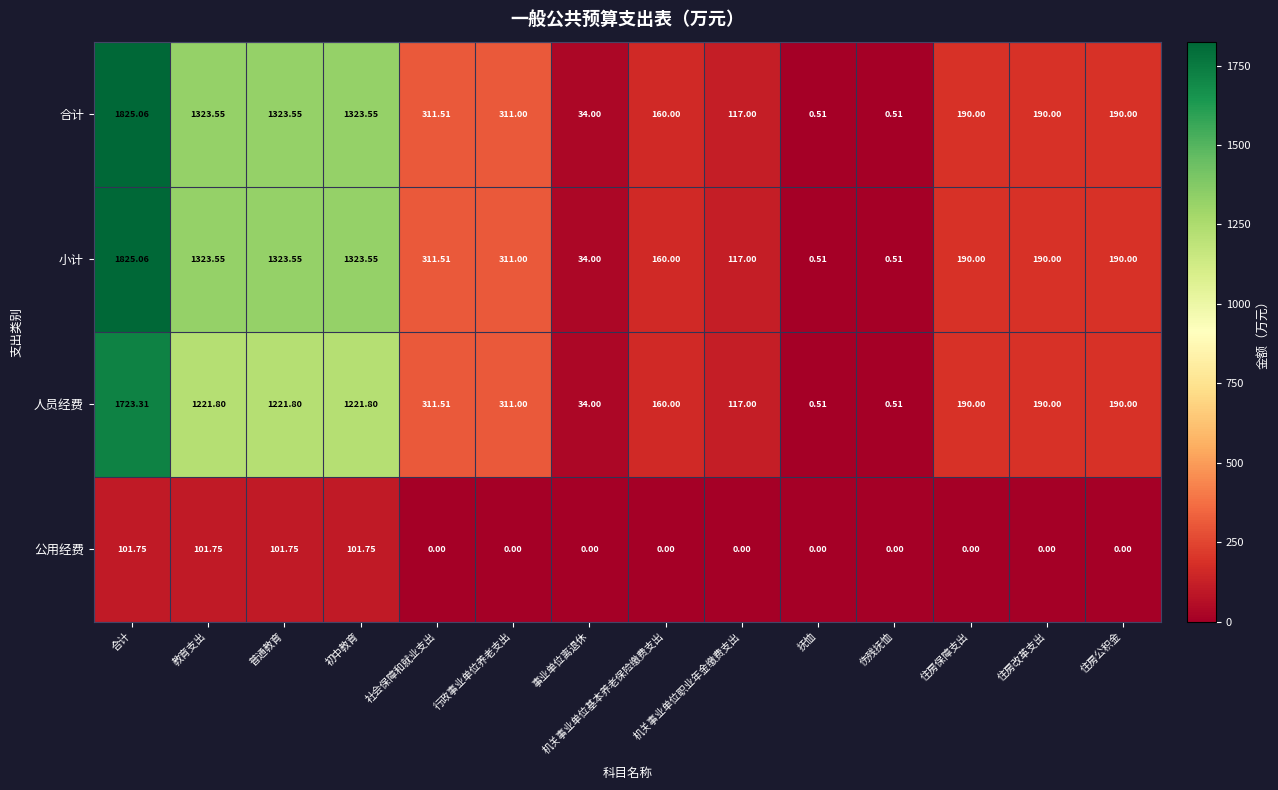

At which category is the sum across all series the highest?

合计